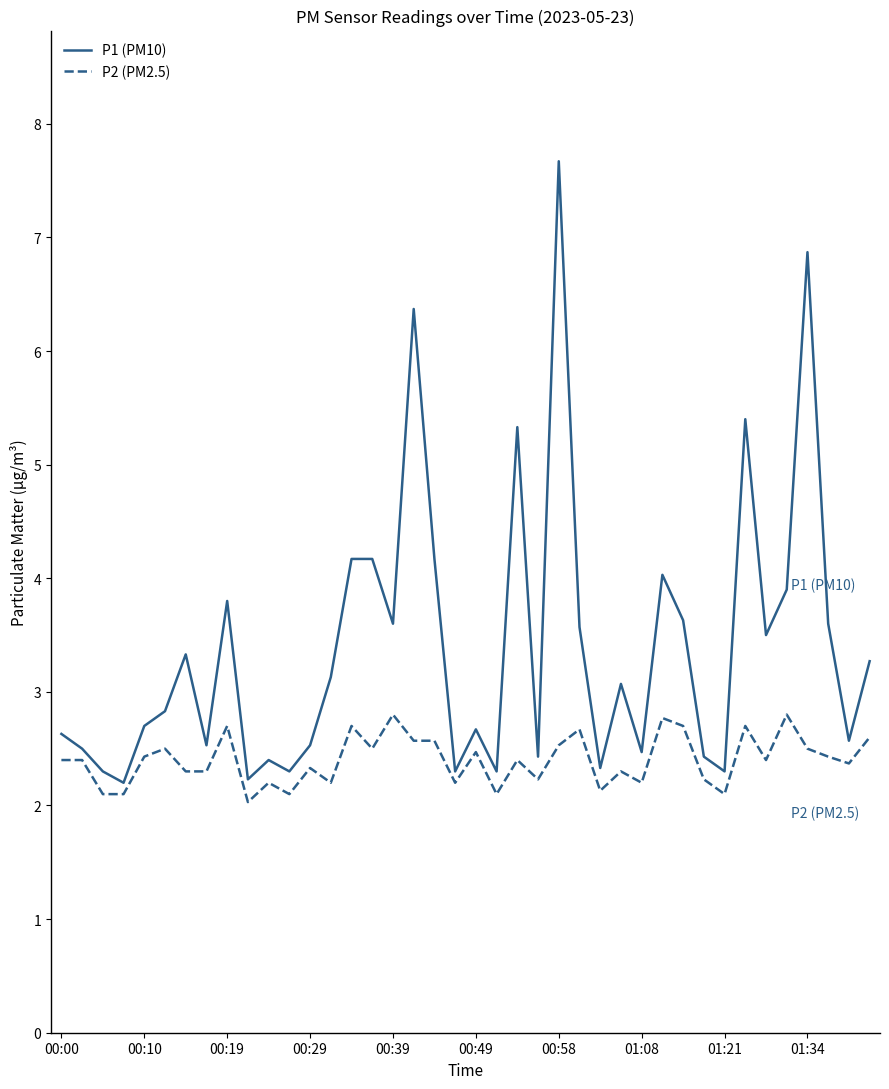

Which series has the widest spread of values?

P1 (PM10)